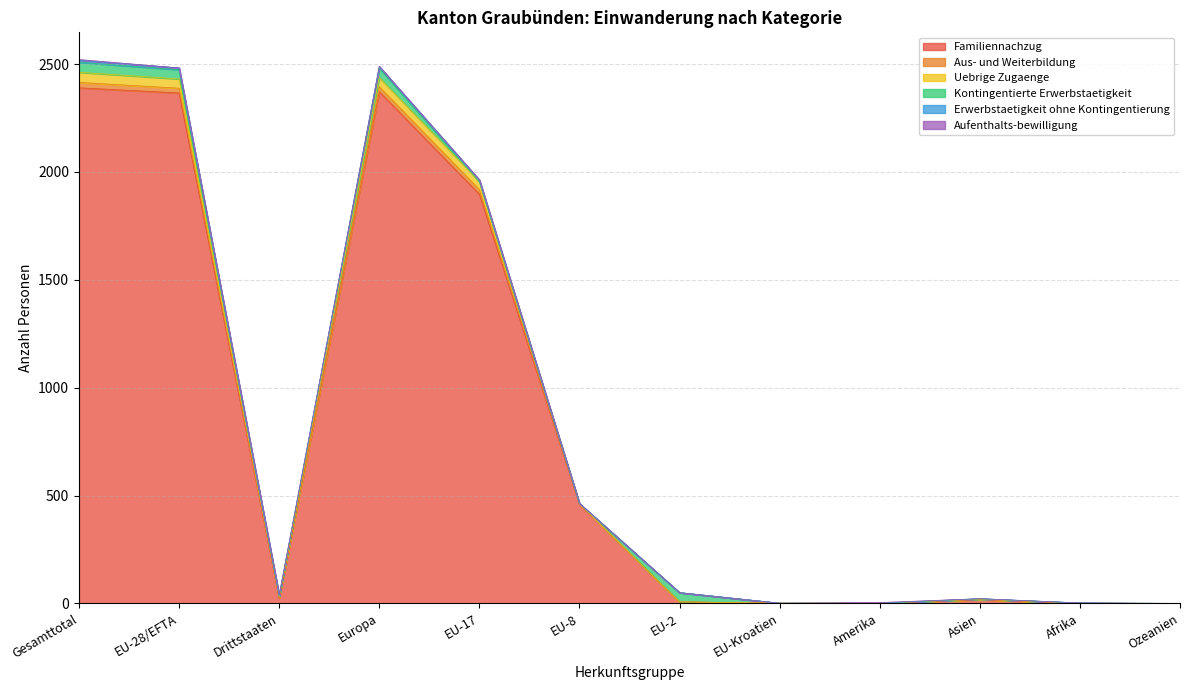

What is the label of the 6th point from the right?

EU-2